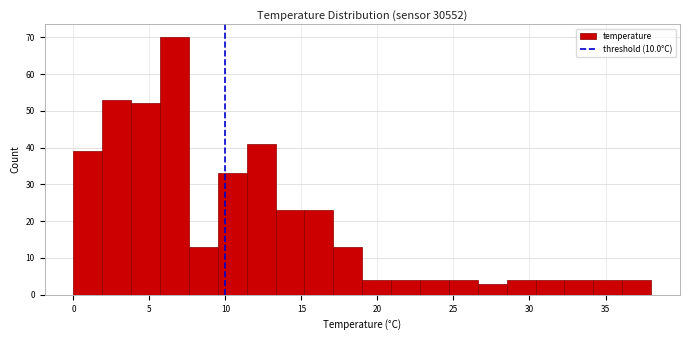

Read against the x-axis, roughly where is the centre of the tallest bar?

6.5